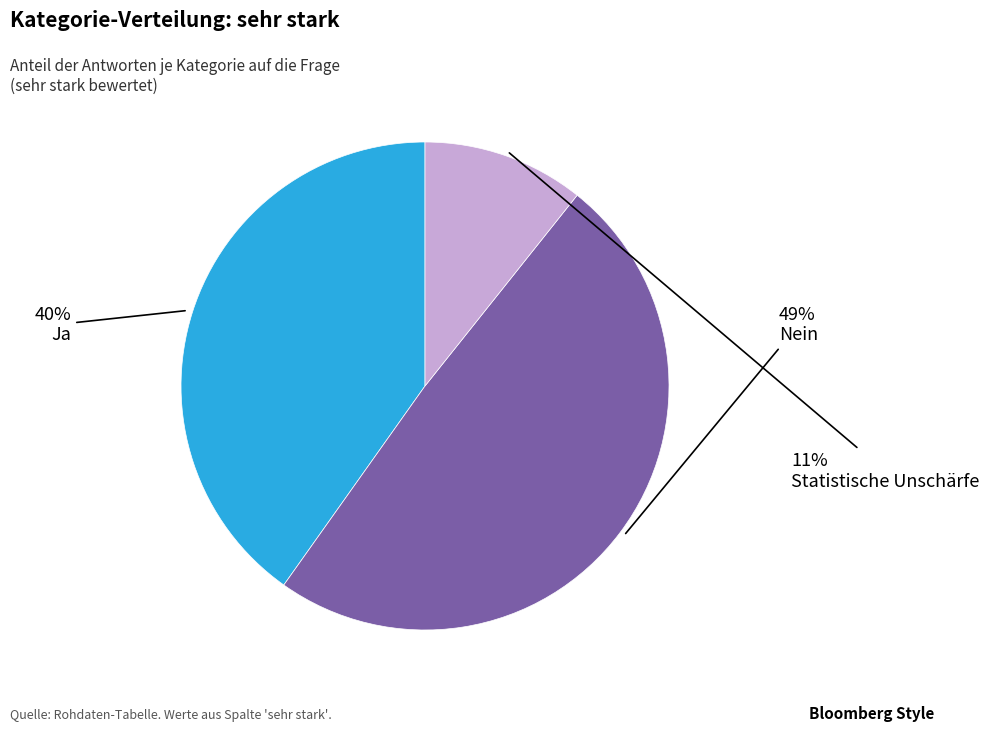

Is Ja the majority of the pie?

No